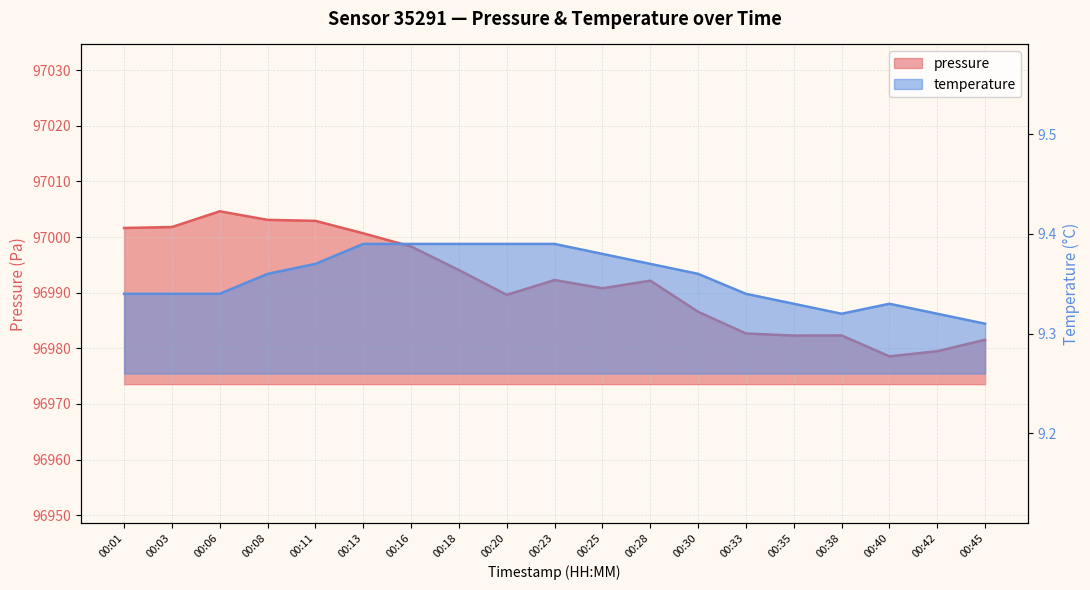

True or false: pressure has more than 2 interior local peaks.

True